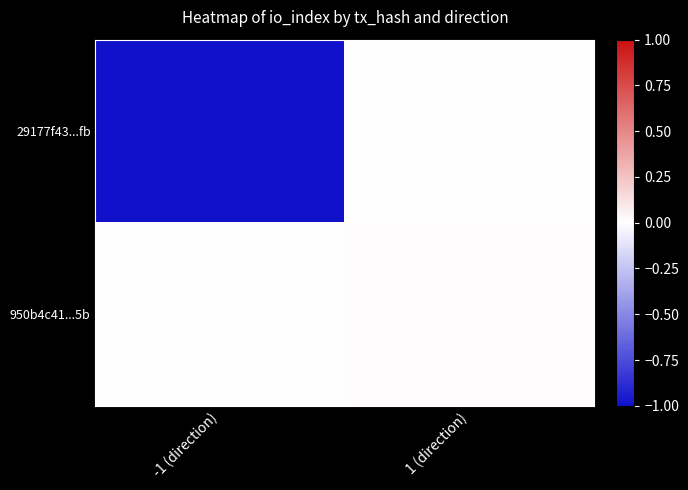

Rank the series by their maximum value, from lowest to highest.

29177f43...fb, 950b4c41...5b